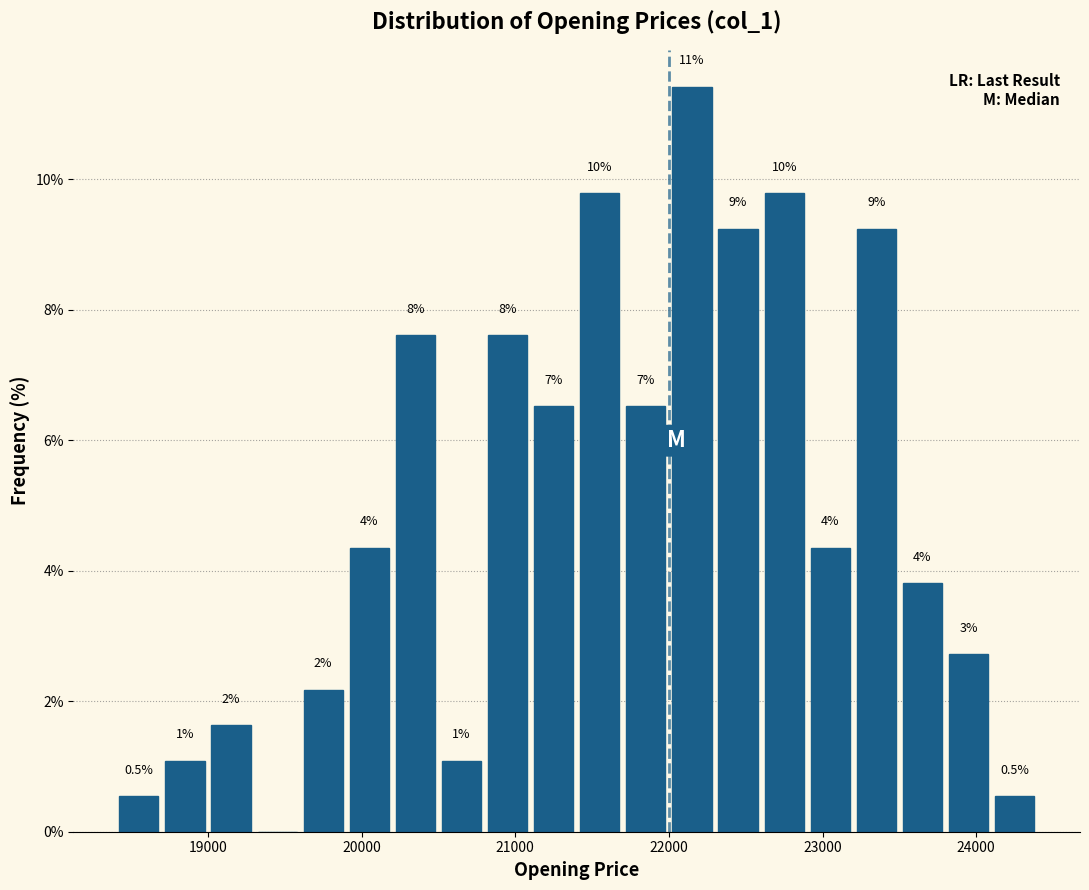

Read against the x-axis, roughly where is the centre of the tallest bar?

22200